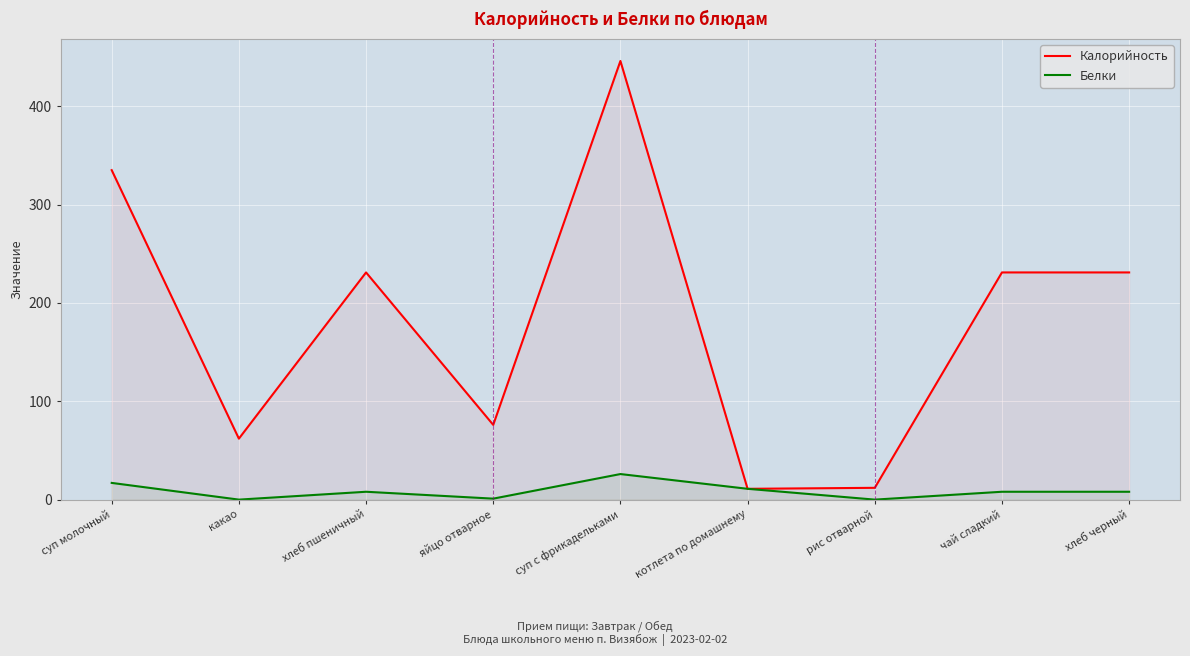

What is the label of the 5th point from the right?

суп с фрикадельками